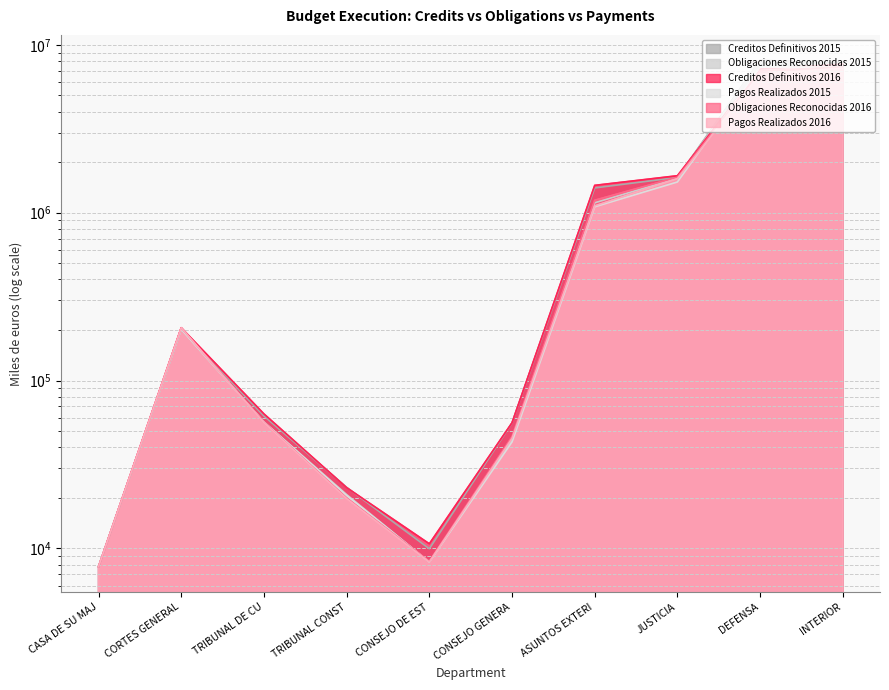

Which series changed the most between CONSEJO DE EST and CONSEJO GENERA?

Creditos Definitivos 2015